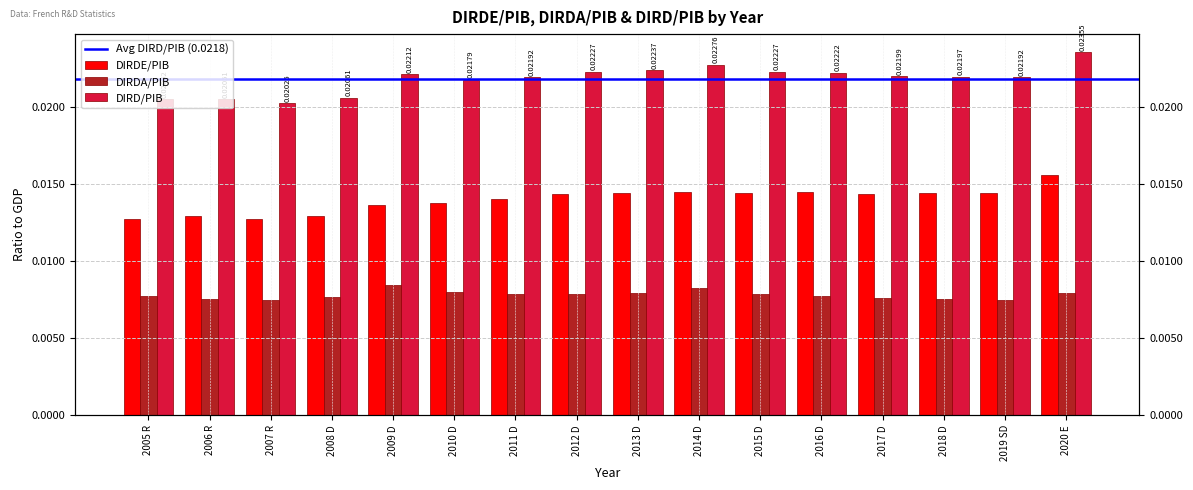

What is the label of the 12th bar from the left?

2016 D